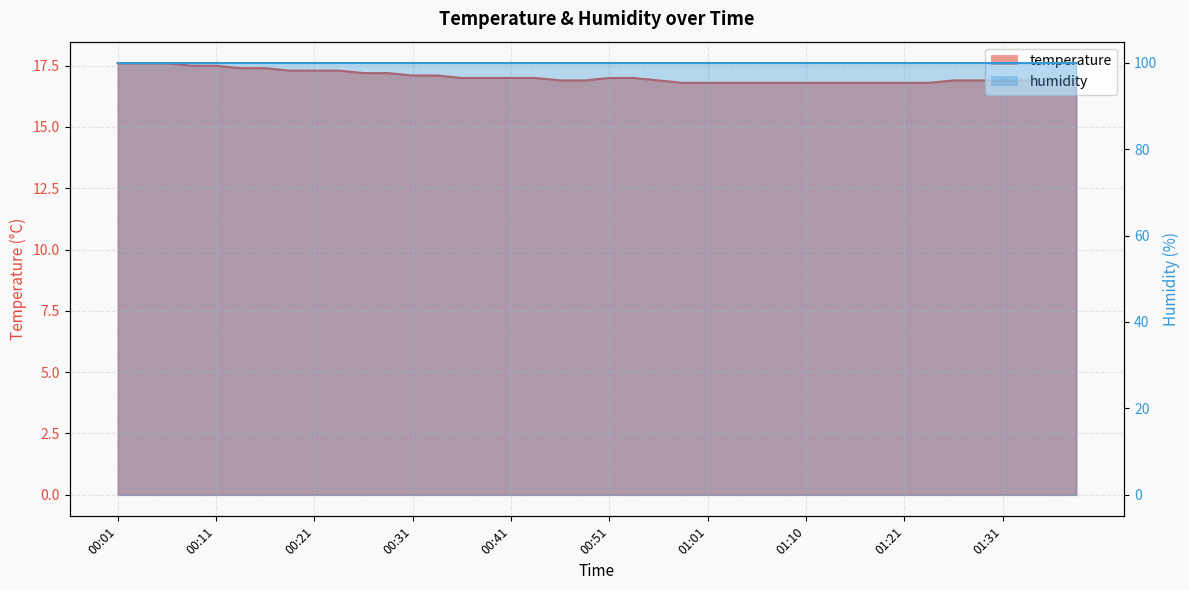

What is the label of the 40th point from the right?

00:01